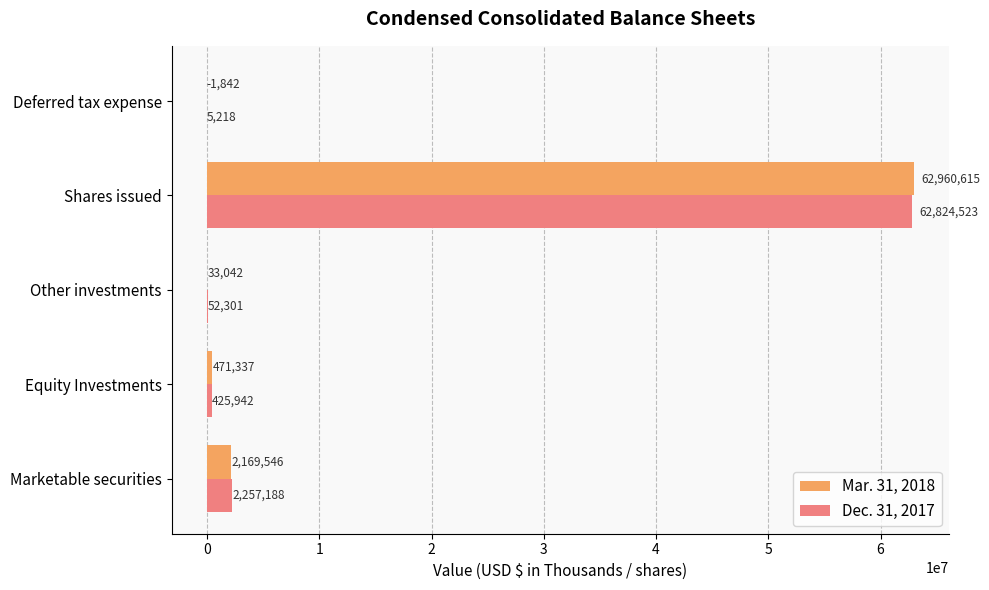

Which series changed the most between Marketable securities and Shares issued?

Mar. 31, 2018